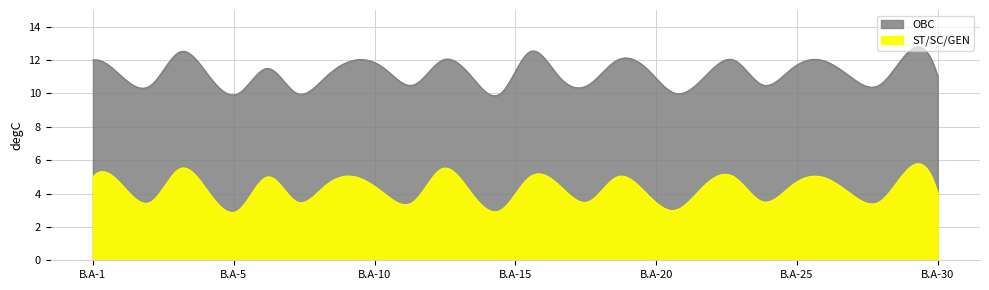

List the series in order of their overall mean, highest first.

OBC, ST_SC_GEN